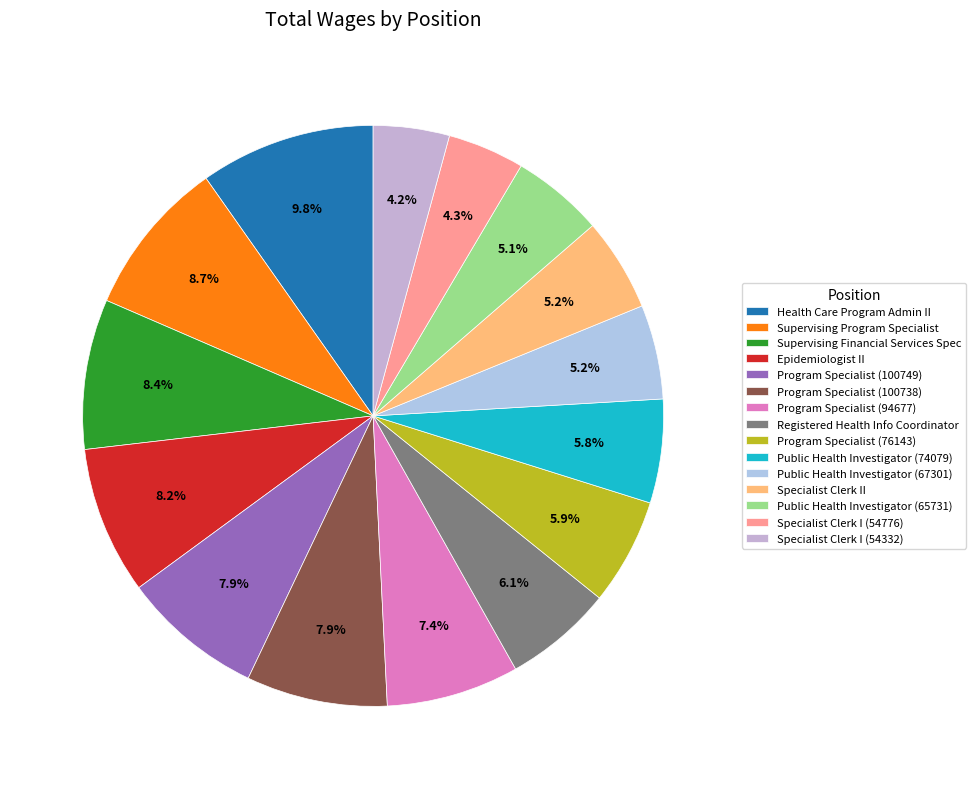

Count the number of slices in the pie.

15